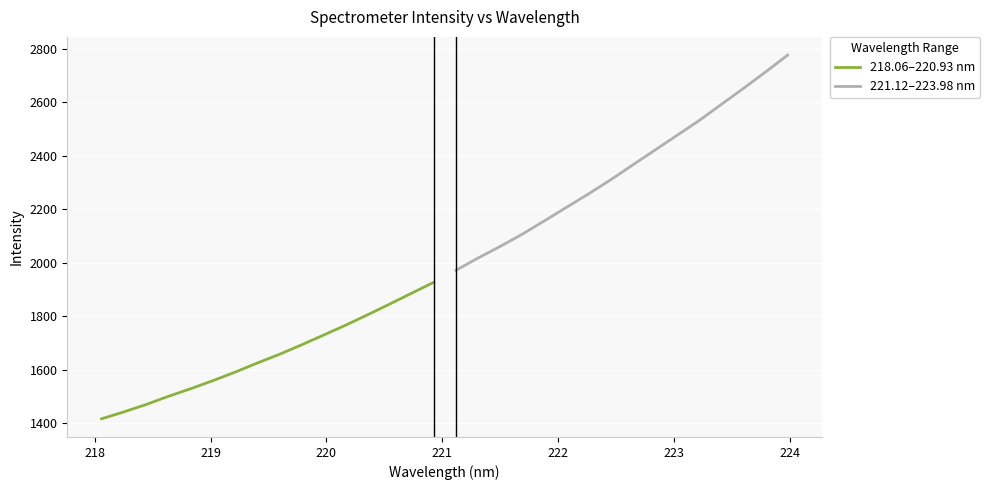

What is the smallest value displayed?

1417.0